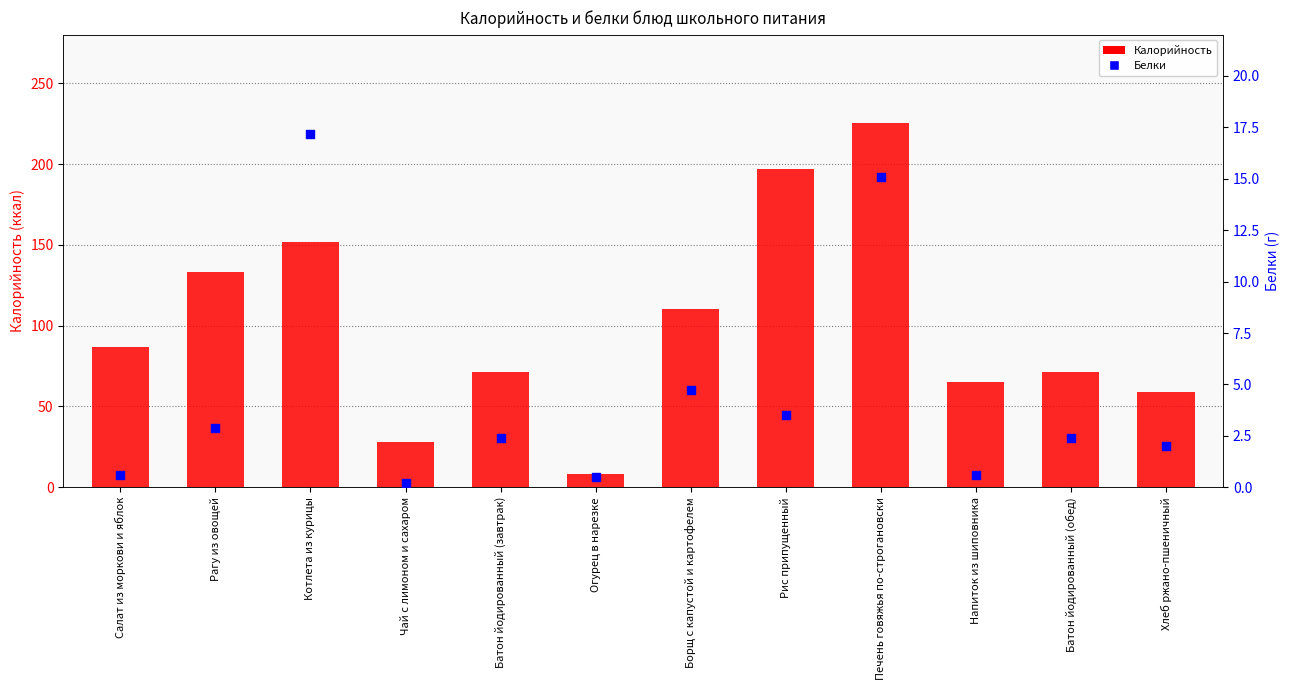

At which category is the sum across all series the highest?

Печень говяжья по-строгановски